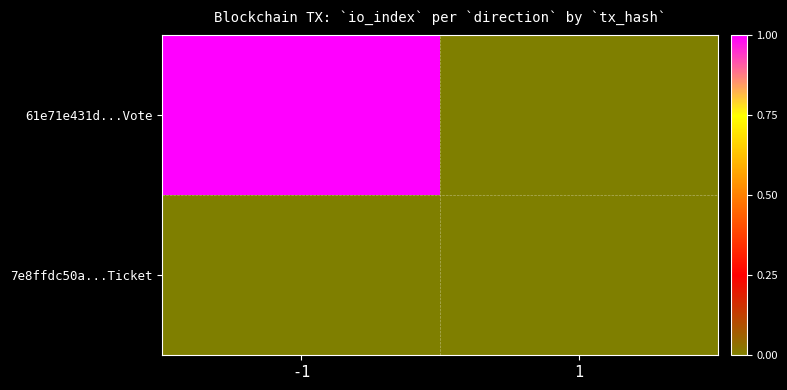

Between 1 and -1, which is larger?

-1